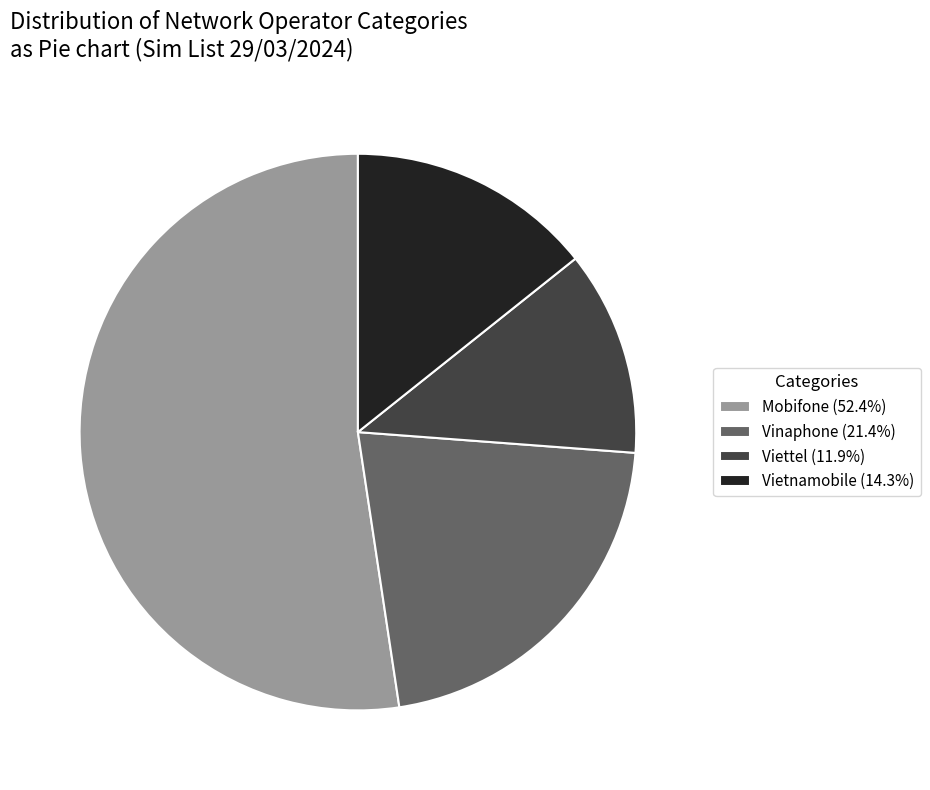

What is the ratio of the value at Vietnamobile (14.3%) to the value at Viettel (11.9%)?

1.2